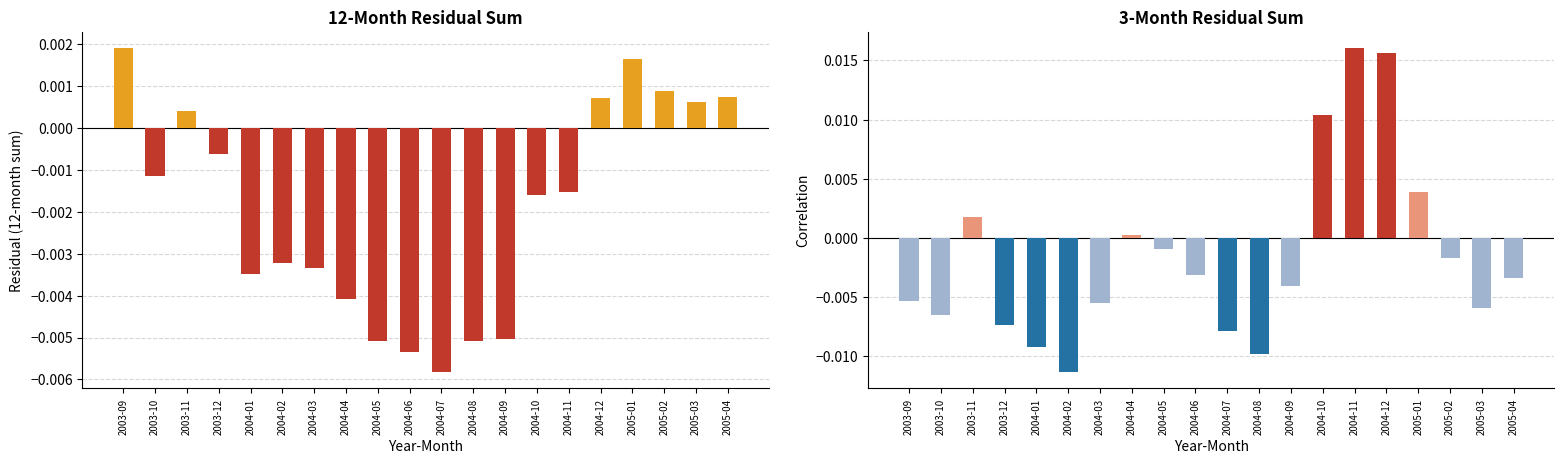

At how many categories does at least one series exceed 0?

10